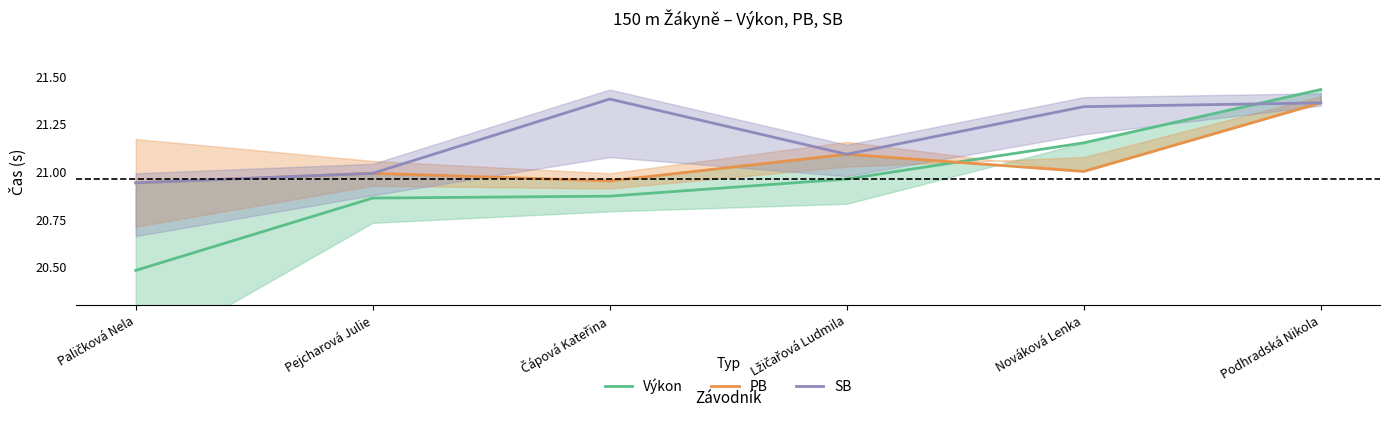

Reading left to right, transcribe all the data shown in this chart.

Výkon: 20.5	20.9	20.9	21.0	21.1	21.4
PB: 20.9	21.0	20.9	21.1	21.0	21.4
SB: 20.9	21.0	21.4	21.1	21.3	21.4